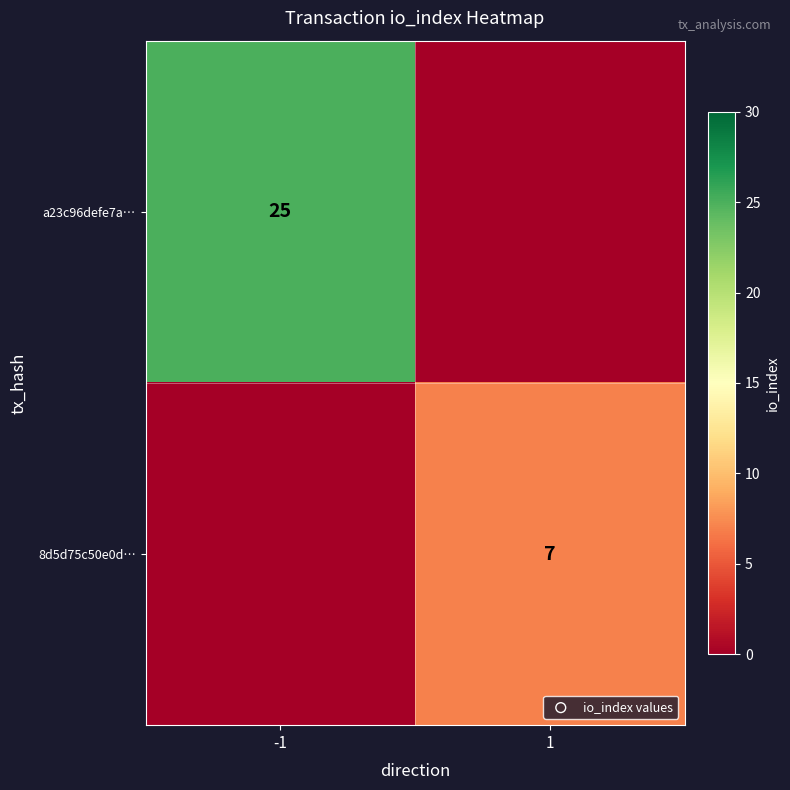

True or false: a23c96defe7a… has a value of 8 at -1.

False